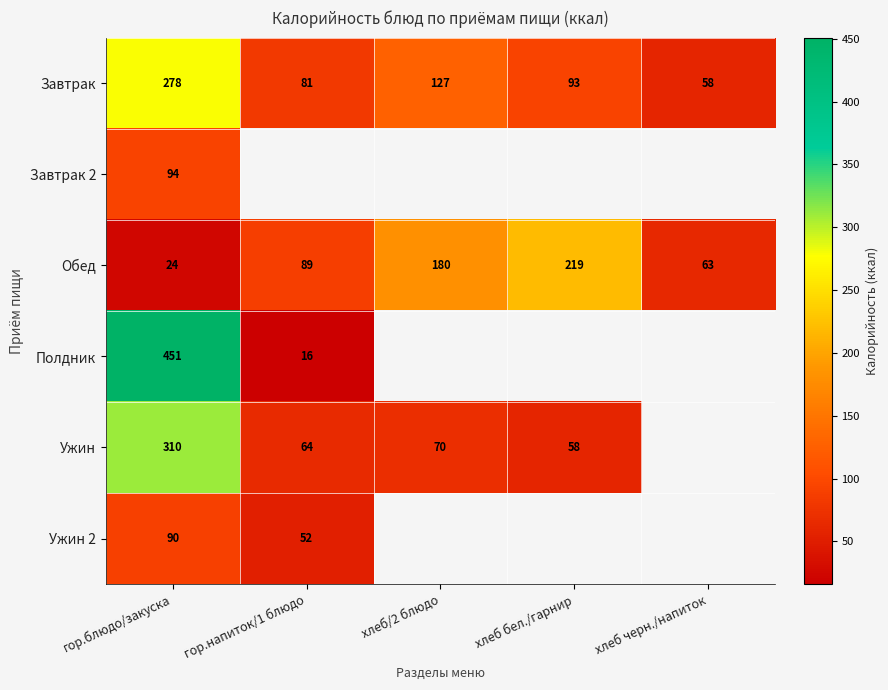

The value of Обед at гор.блюдо/закуска is 24. True or false?

True